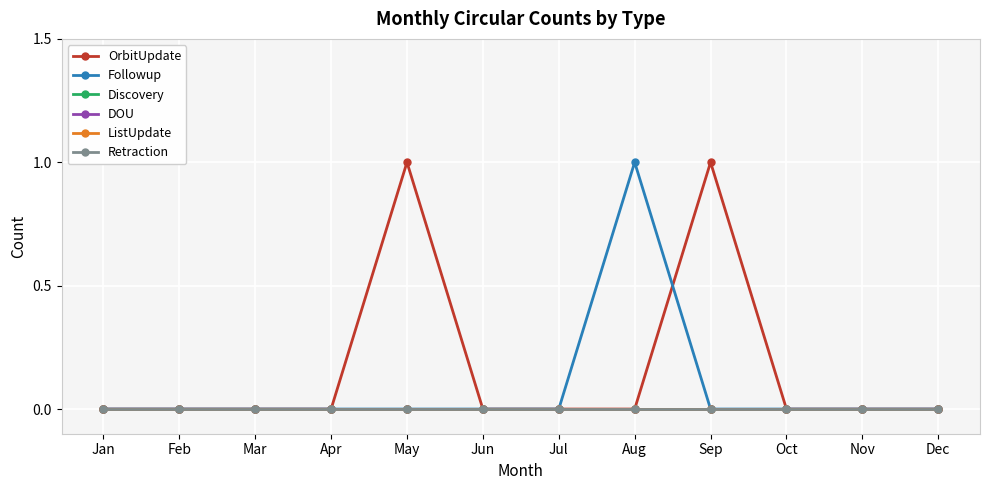

Which category has the highest value in the DOU series?

Jan